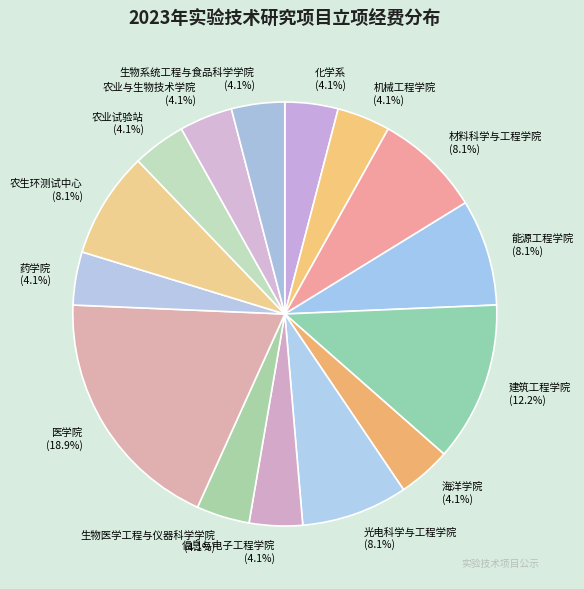

Which category has the biggest portion of the pie?

医学院